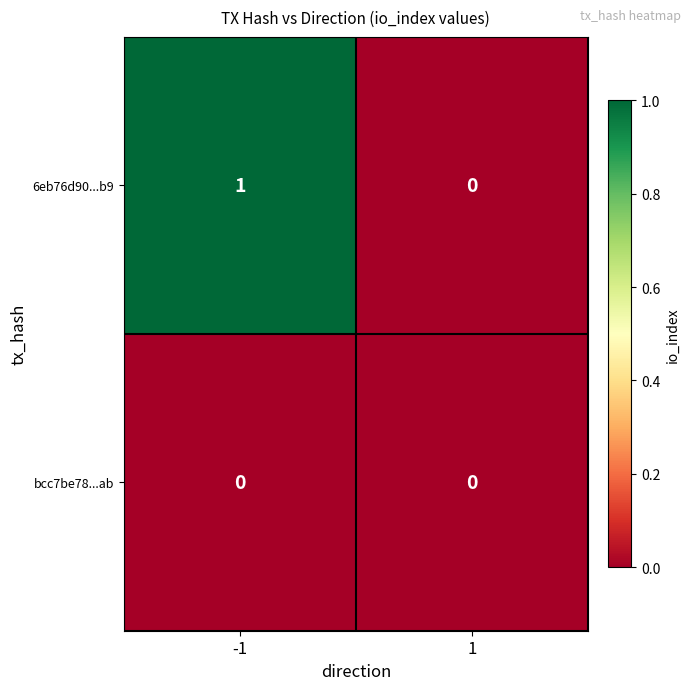

True or false: bcc7be78...ab has a value of 0 at 1.

True